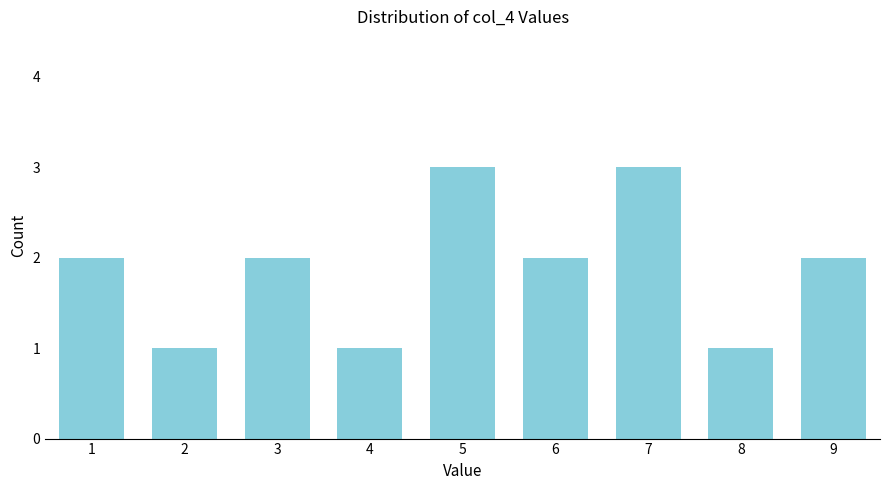

Reading left to right, what are all the values shown in this chart?

2	1	2	1	3	2	3	1	2